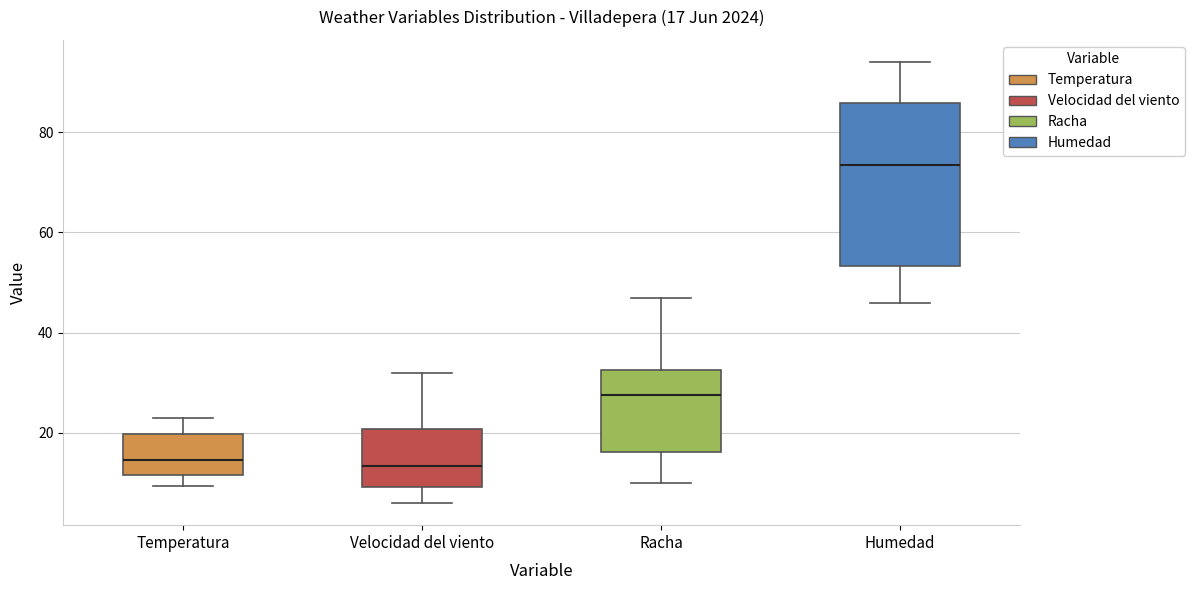

Which box's median line is the highest?

Humedad